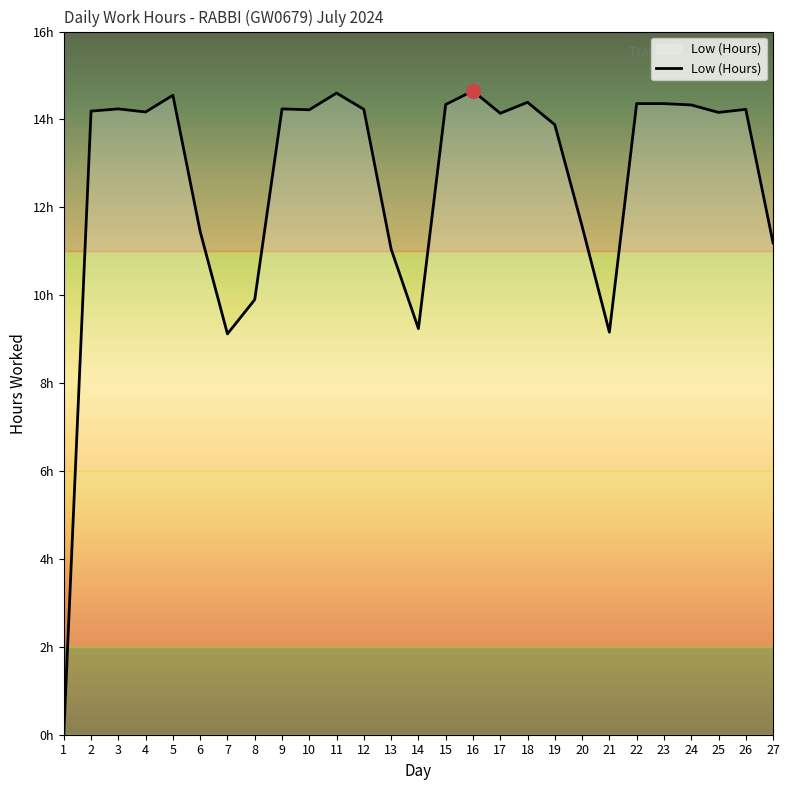

Where is the first local minimum?

4